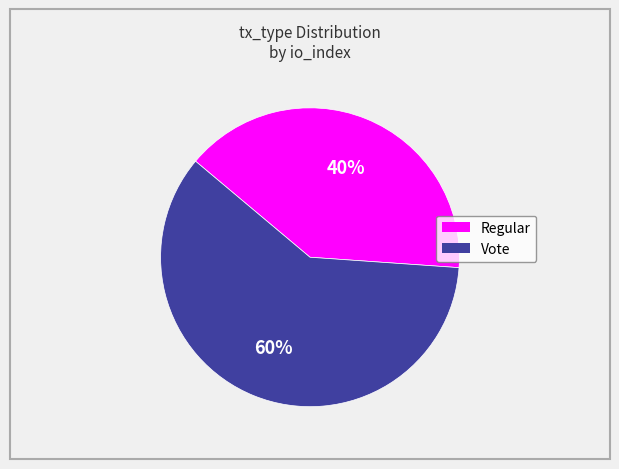

To the nearest percent, what is the difference between the largest and smallest slice percentages?

20%